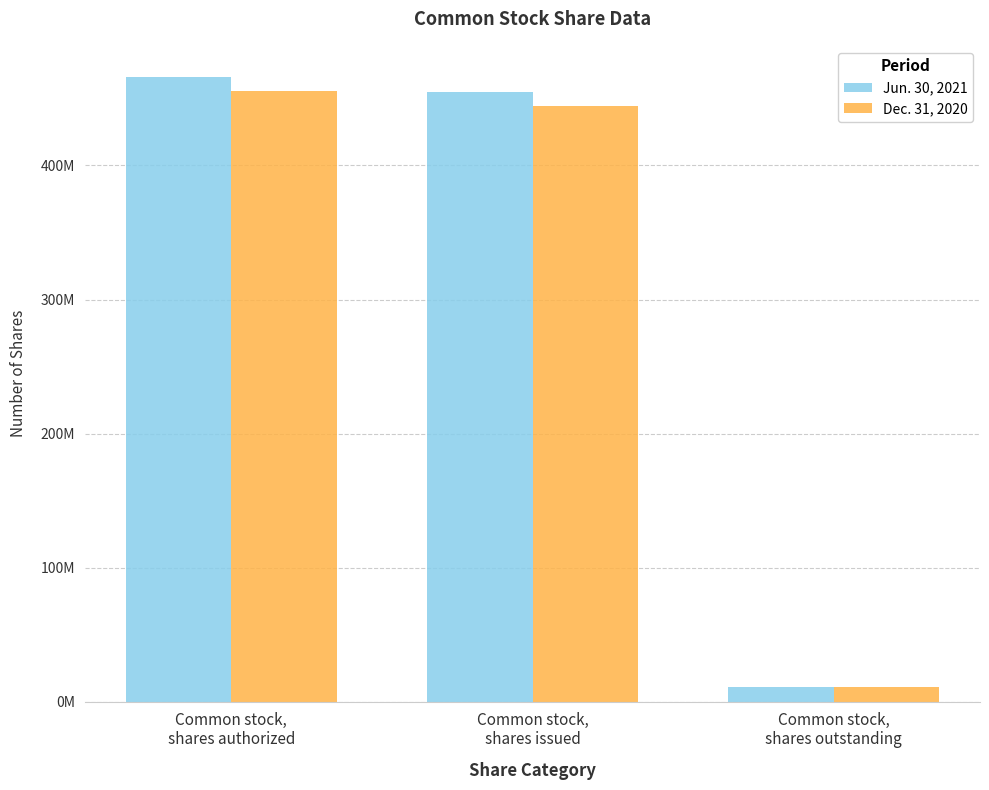

List the series in order of their peak value, lowest first.

Dec. 31, 2020, Jun. 30, 2021